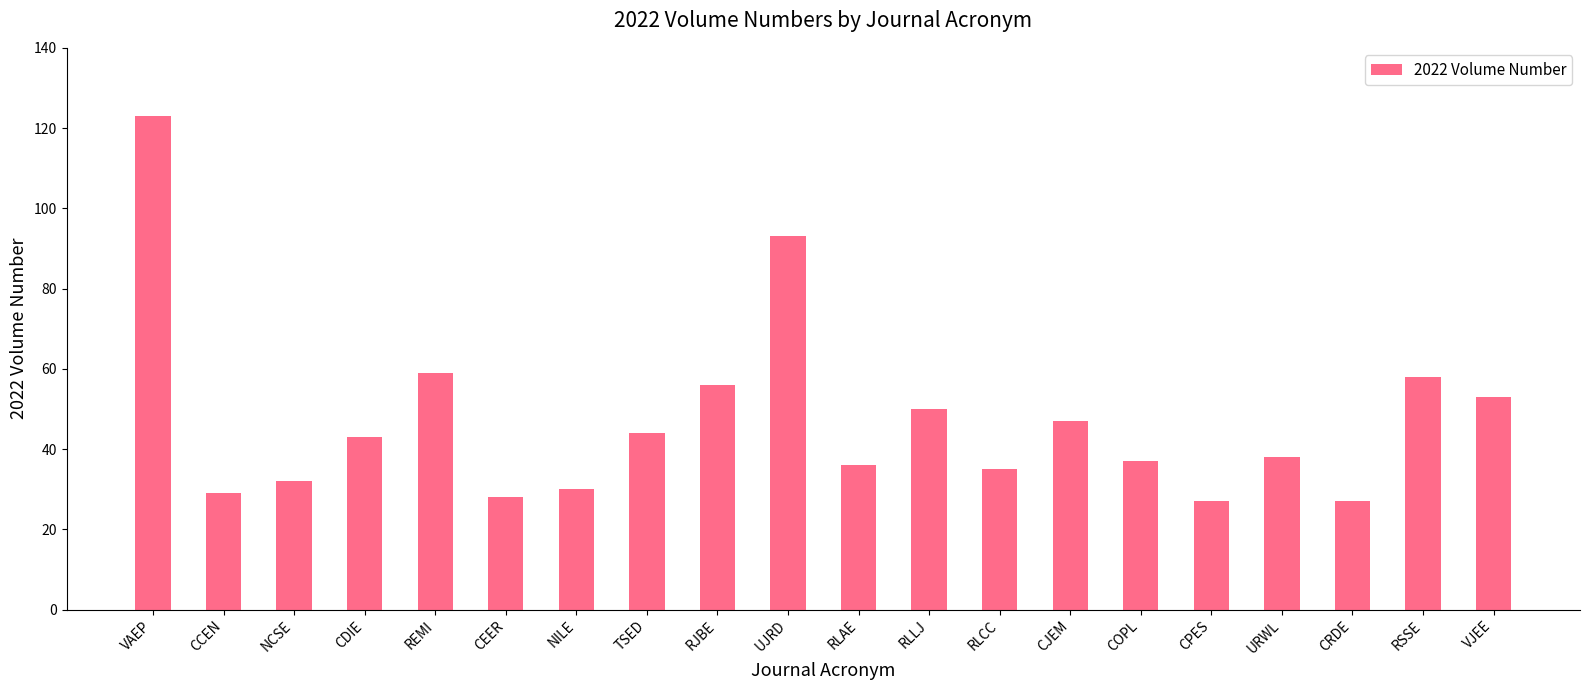

Reading right to left, list all the values displayed in this chart.

VJEE=53	RSSE=58	CRDE=27	URWL=38	CPES=27	COPL=37	CJEM=47	RLCC=35	RLLJ=50	RLAE=36	UJRD=93	RJBE=56	TSED=44	NILE=30	CEER=28	REMI=59	CDIE=43	NCSE=32	CCEN=29	VAEP=123